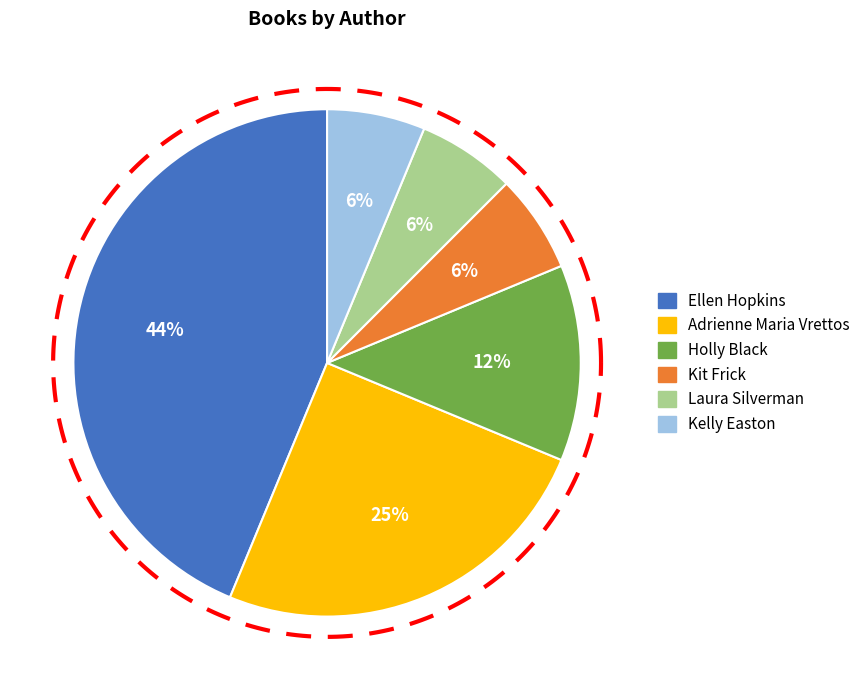

To the nearest percent, what portion does Kelly Easton represent?

6%